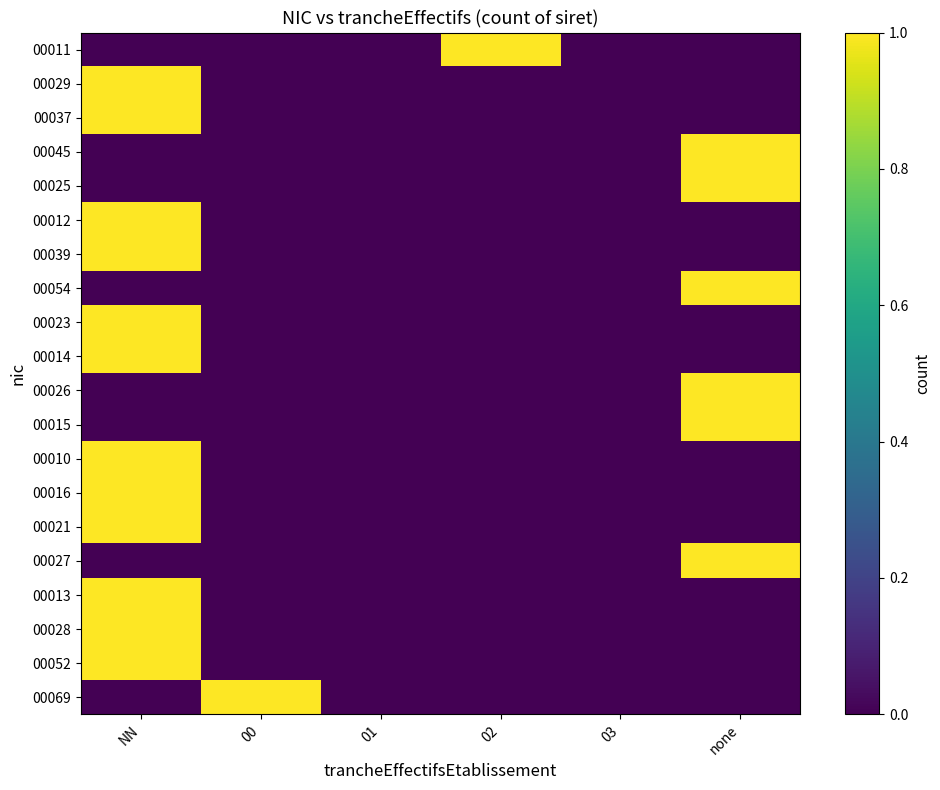

Which label corresponds to the smallest value in the chart?

NN